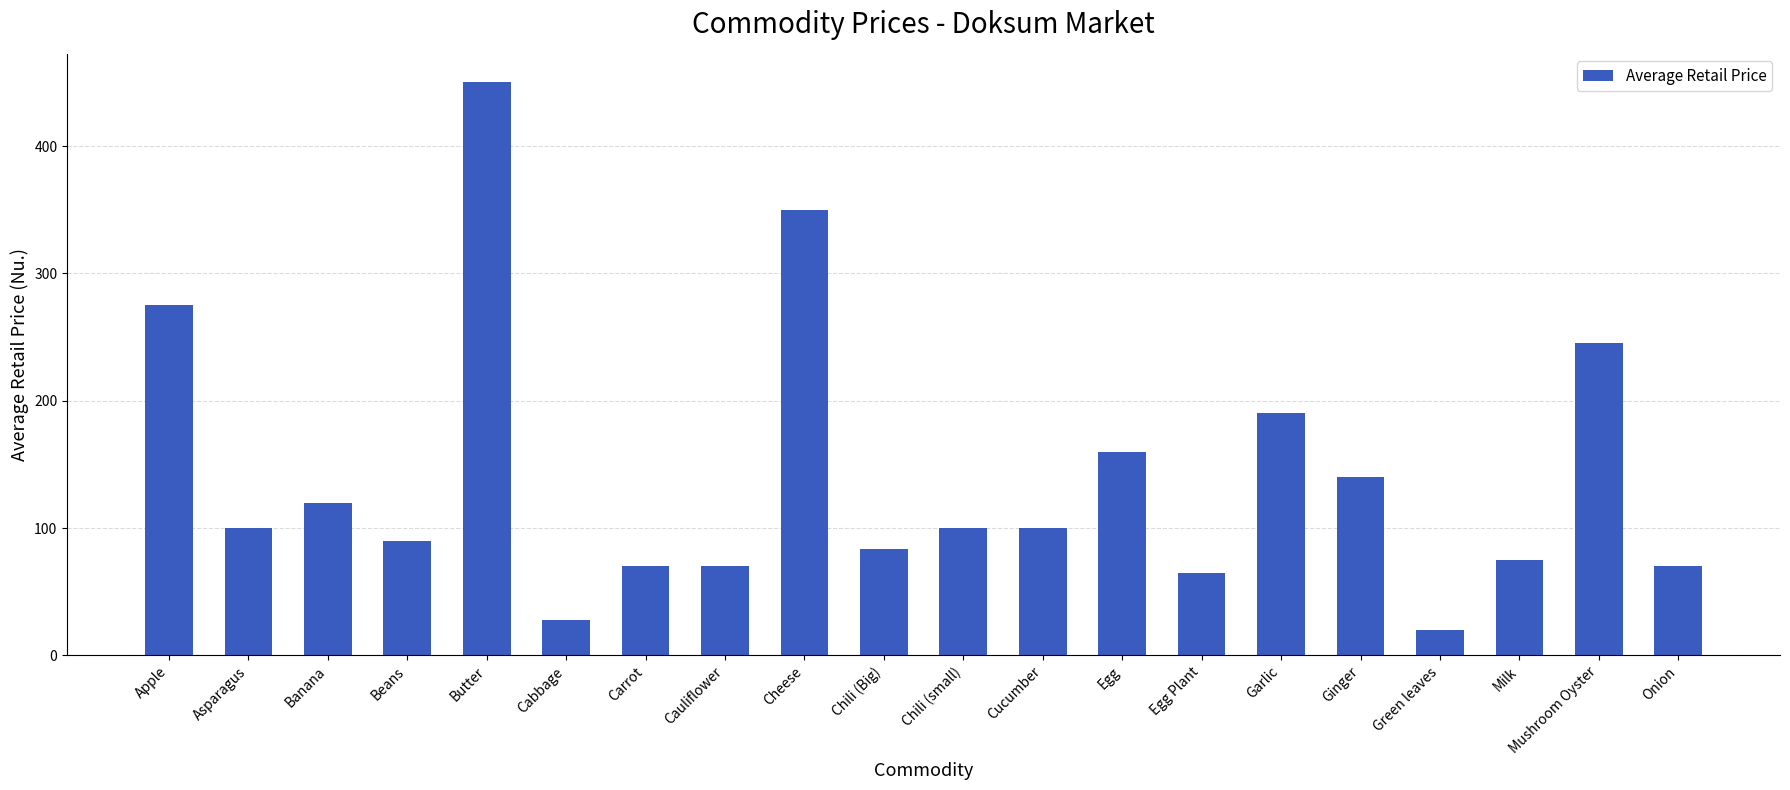

What is the change in value from Carrot to Garlic?

+120.0